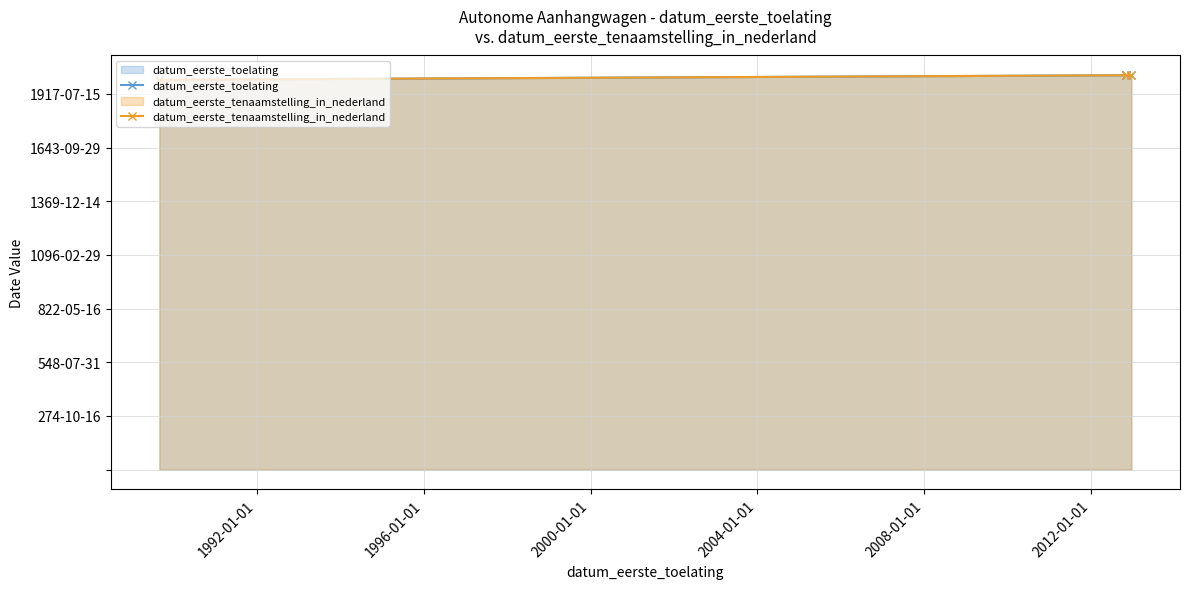

At how many categories does at least one series exceed 732635?

3